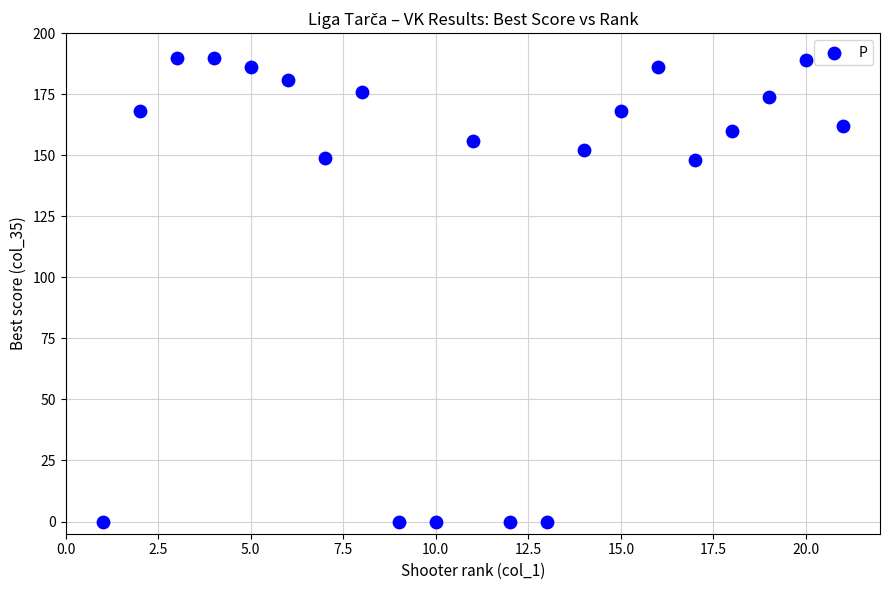

What is the range of Y values (max minus min)?

190